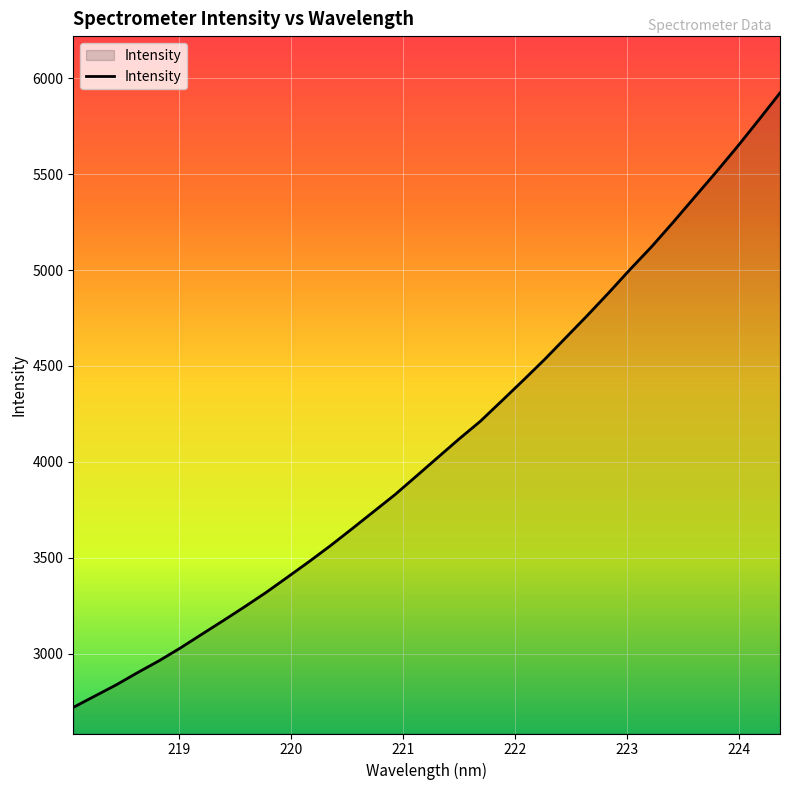

What is the minimum value shown in the chart?

2721.0